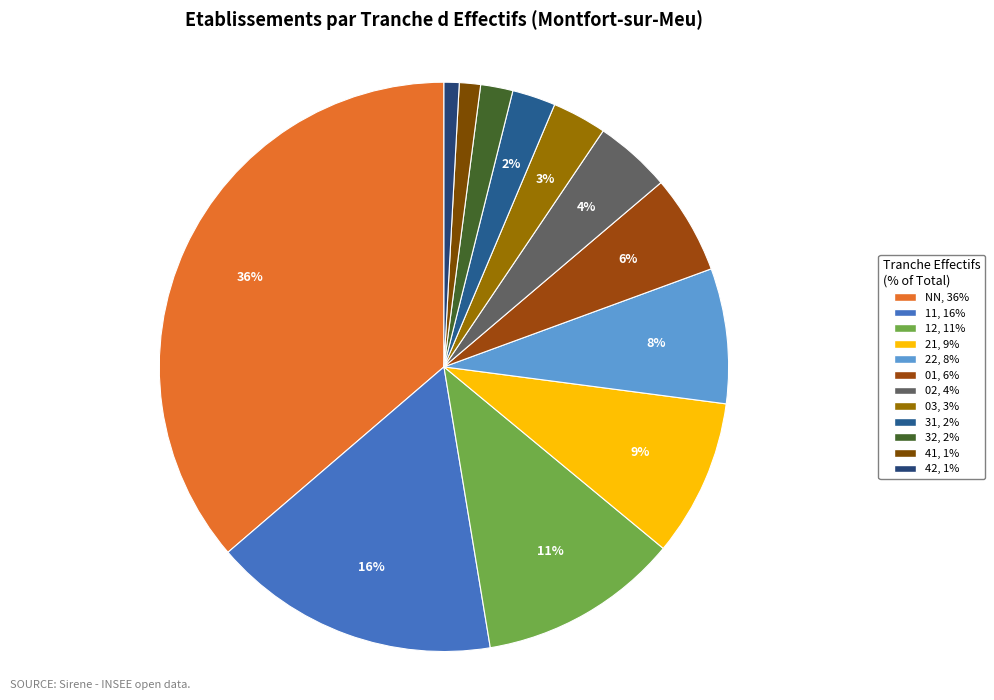

To the nearest percent, what portion does 22 represent?

8%